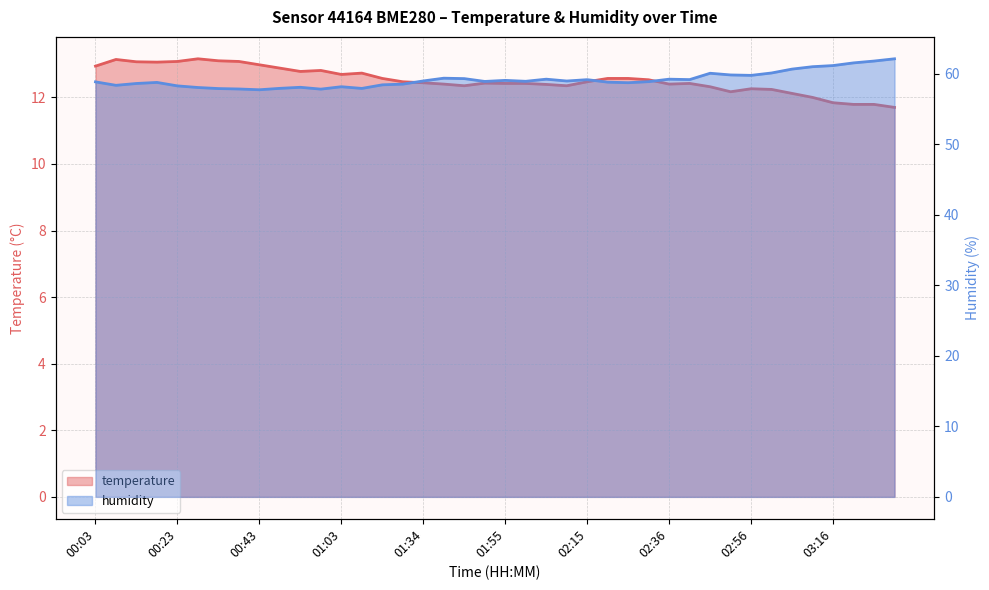

What is the value of the humidity point at the 33rd from the left?

59.8